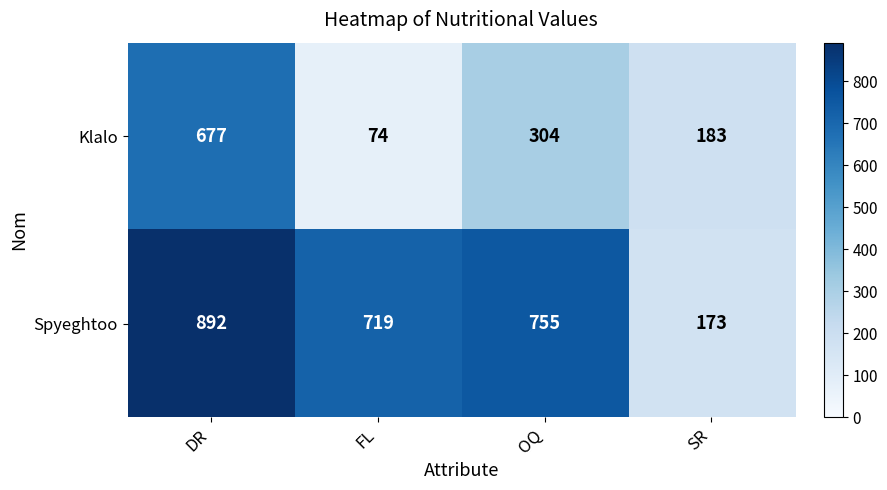

How many distinct data groups are displayed?

2